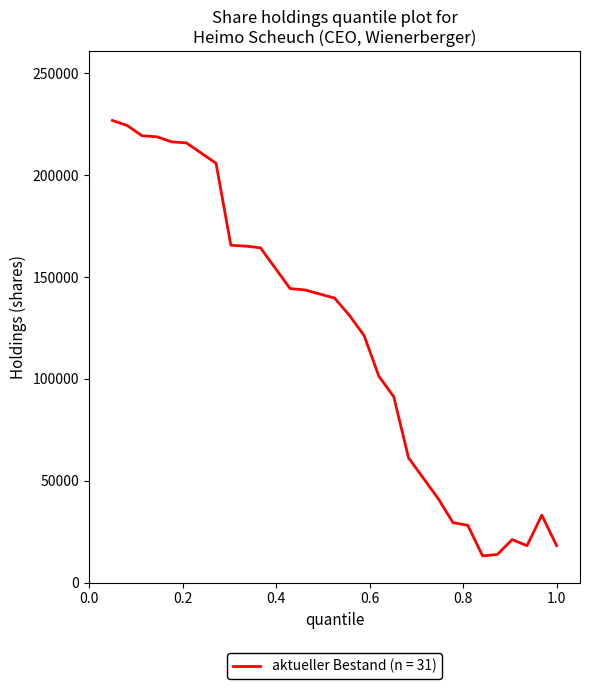

What is the smallest value displayed?

13121